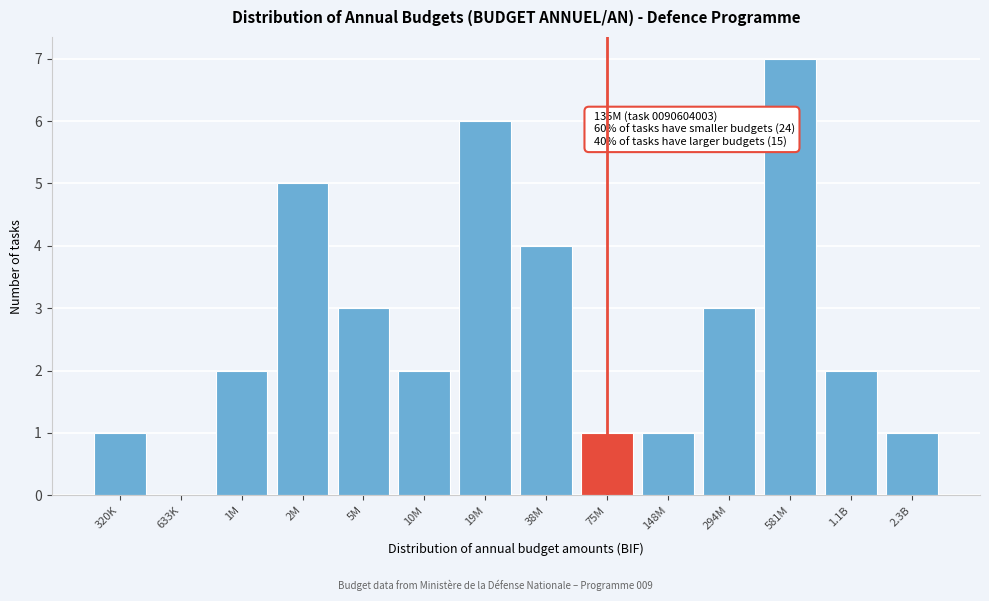

Reading left to right, what are all the values shown in this chart?

320K=1	633K=0	1M=2	2M=5	5M=3	10M=2	19M=6	38M=4	75M=1	148M=1	294M=3	581M=7	1.1B=2	2.3B=1